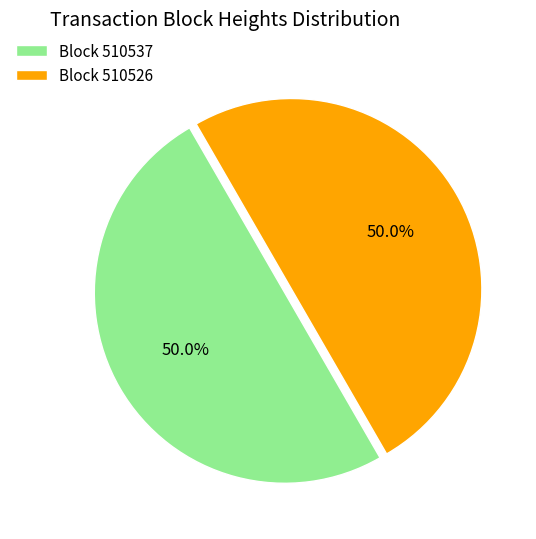

What percentage is NOT represented by Block 510526?

50.0%